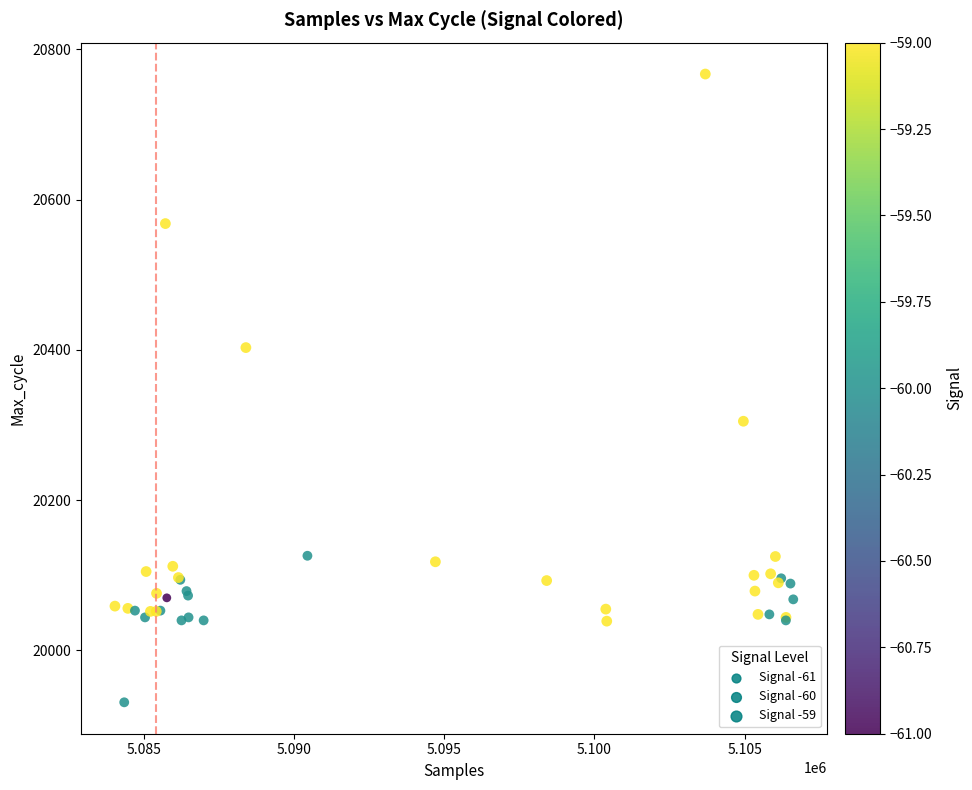

What Y value in the scatter plot is closest to 20349?

20305